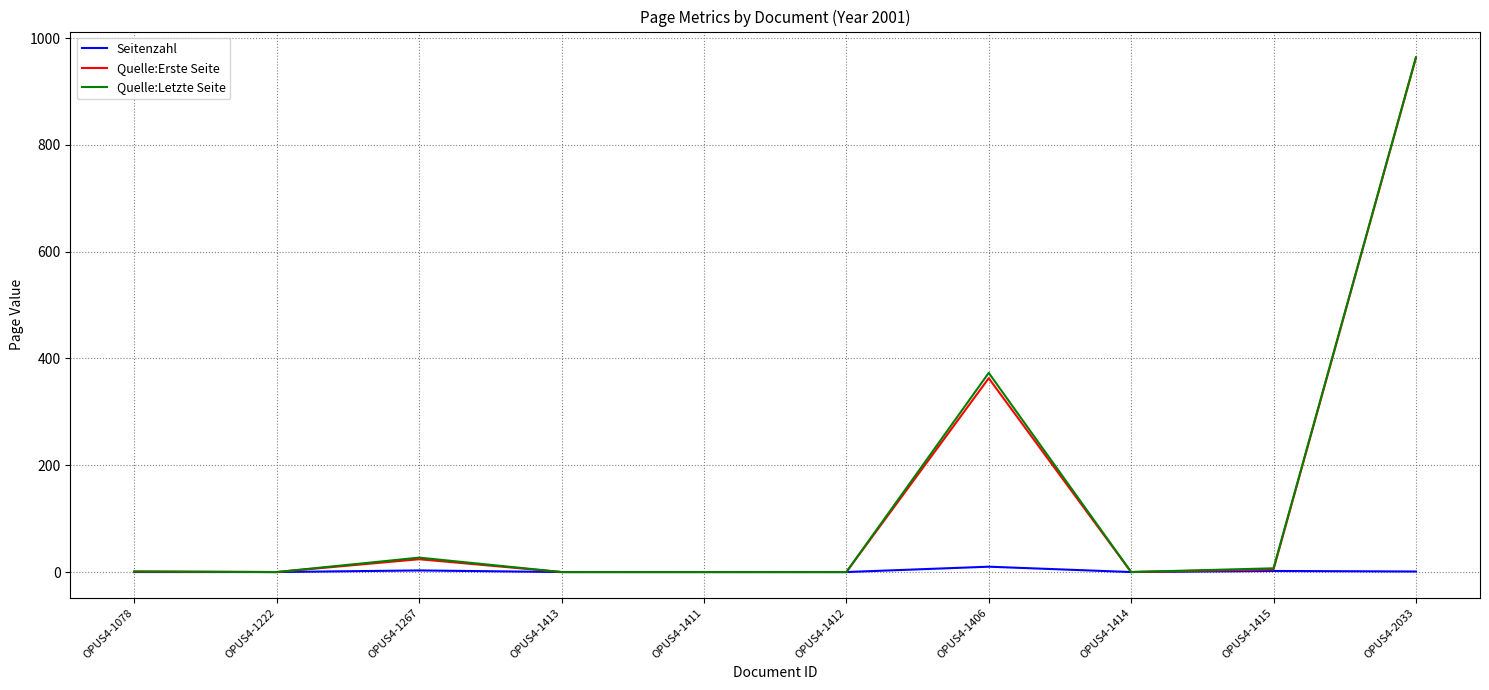

Between OPUS4-1267 and OPUS4-1406, which series saw the biggest shift?

Quelle:Letzte Seite